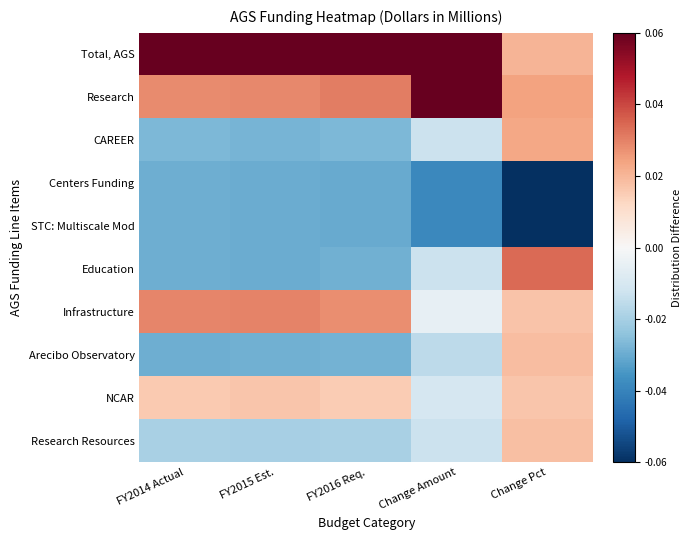

What is the difference between the highest and lowest values at FY2014 Actual?

0.1